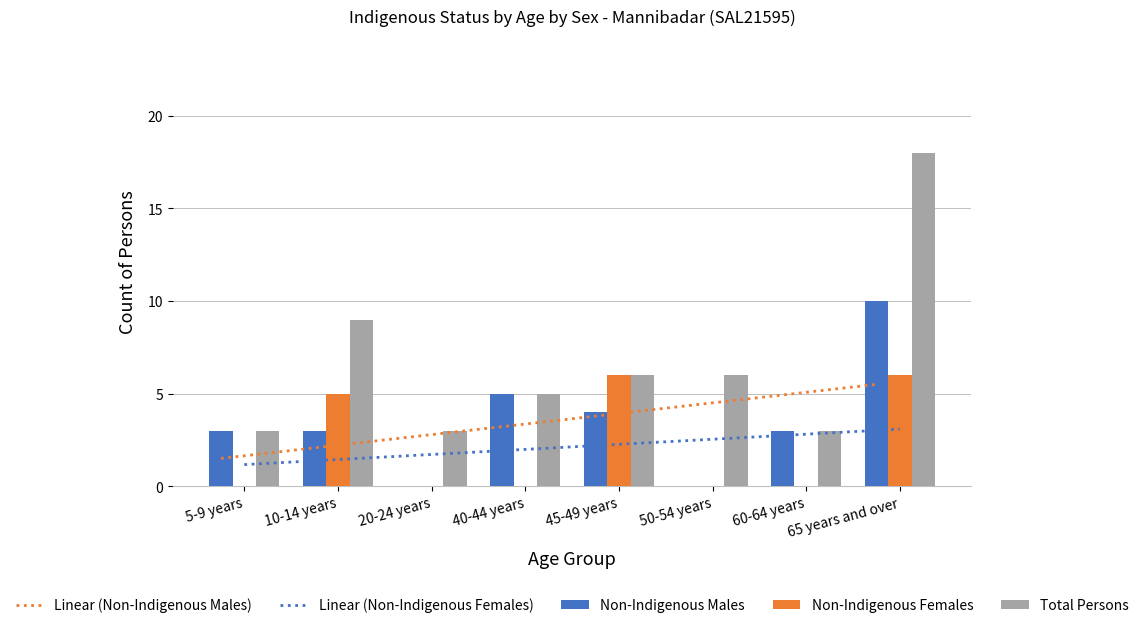

What is the spread (max minus min) of values at 10-14 years?

6